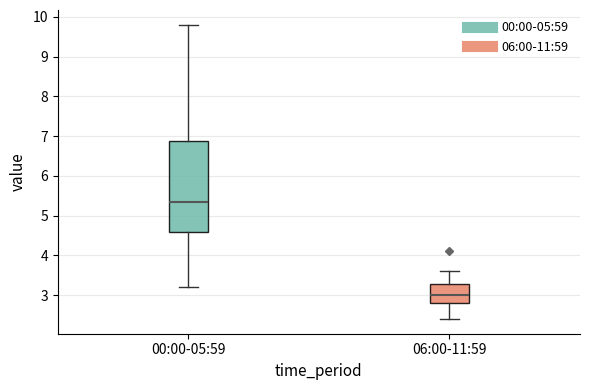

Which box's median line is the lowest?

06:00-11:59